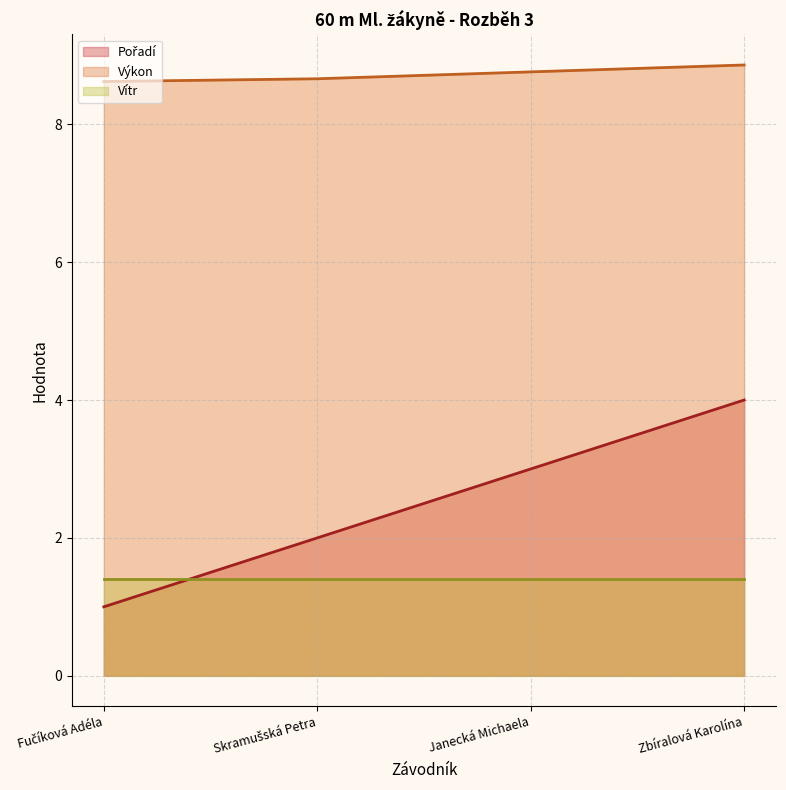

True or false: Pořadí has a value of 1.6 at Fučíková Adéla.

False